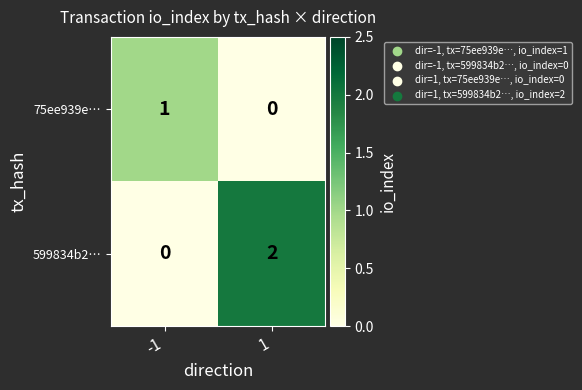

True or false: 599834b2… has a value of 3 at 1.

False